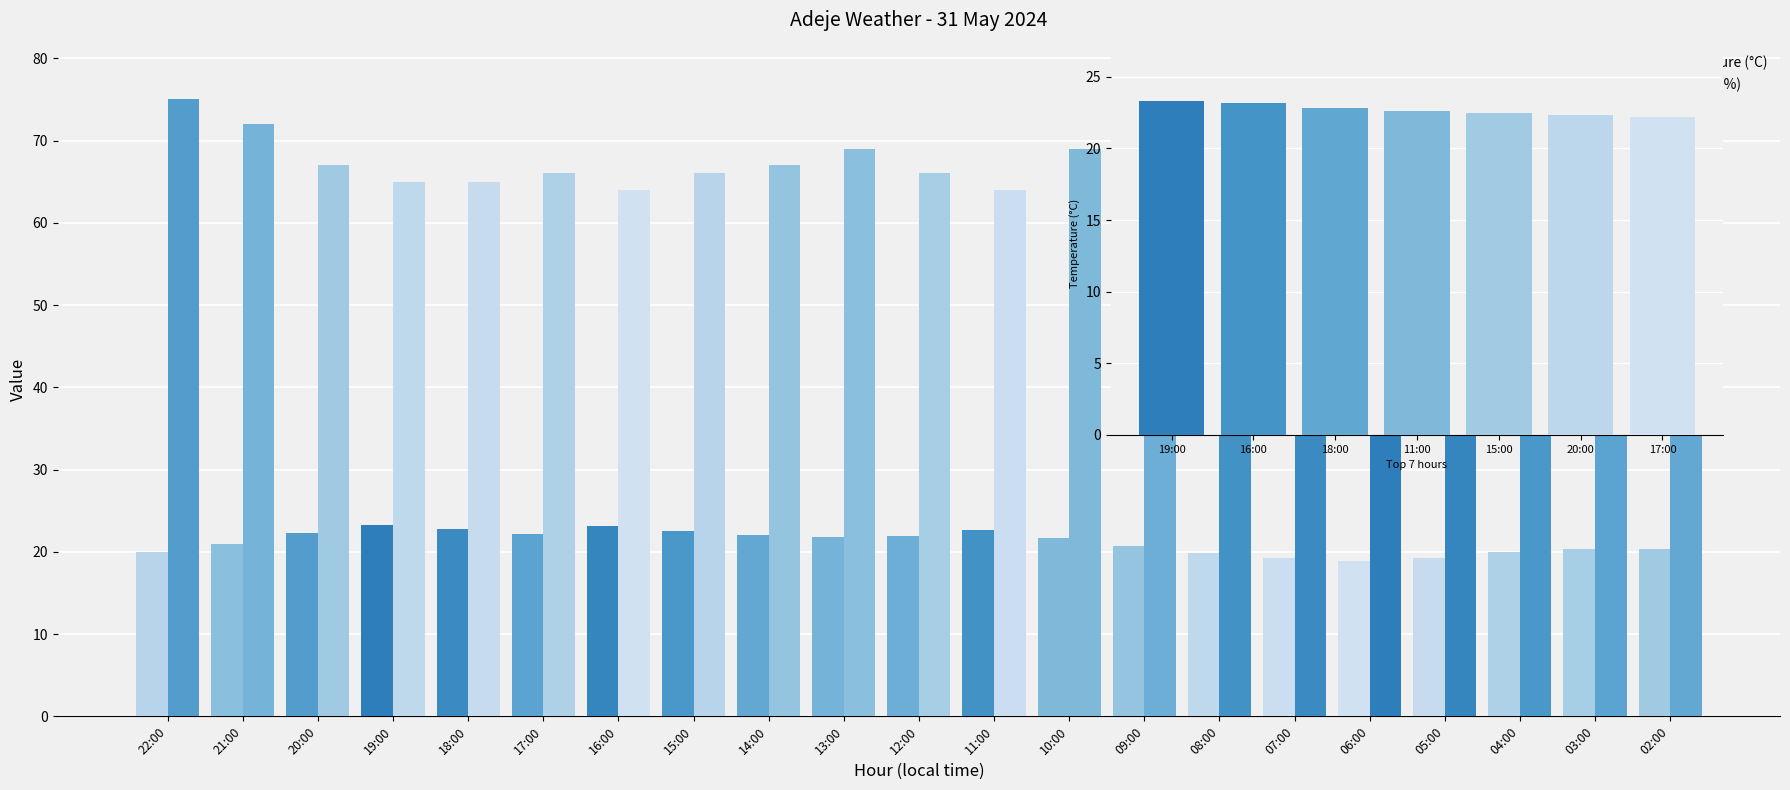

Which series has the largest range (max minus min)?

Humidity (%)